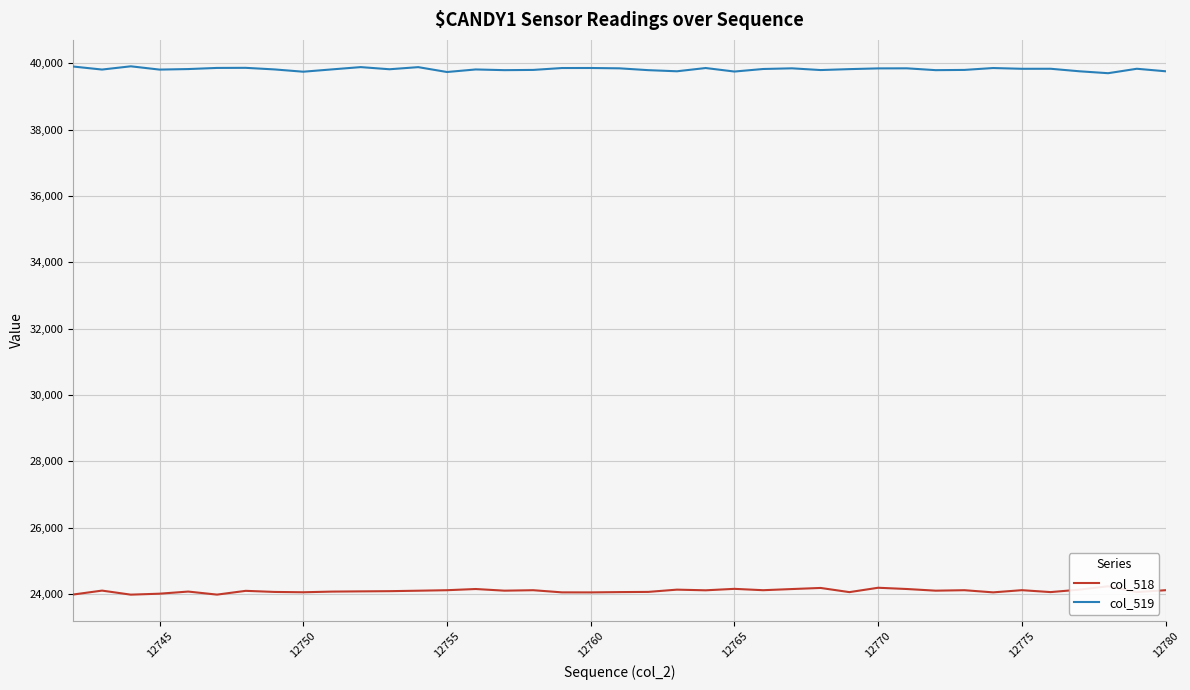

The col_519 series shows 52624 at 12745. True or false?

False